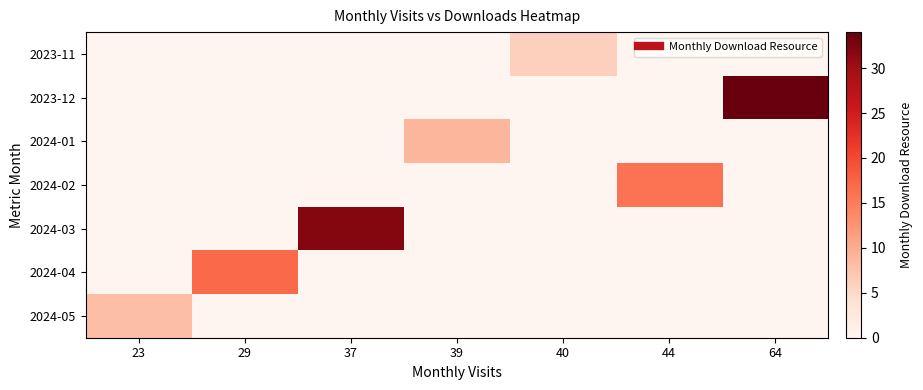

How many distinct data groups are displayed?

7